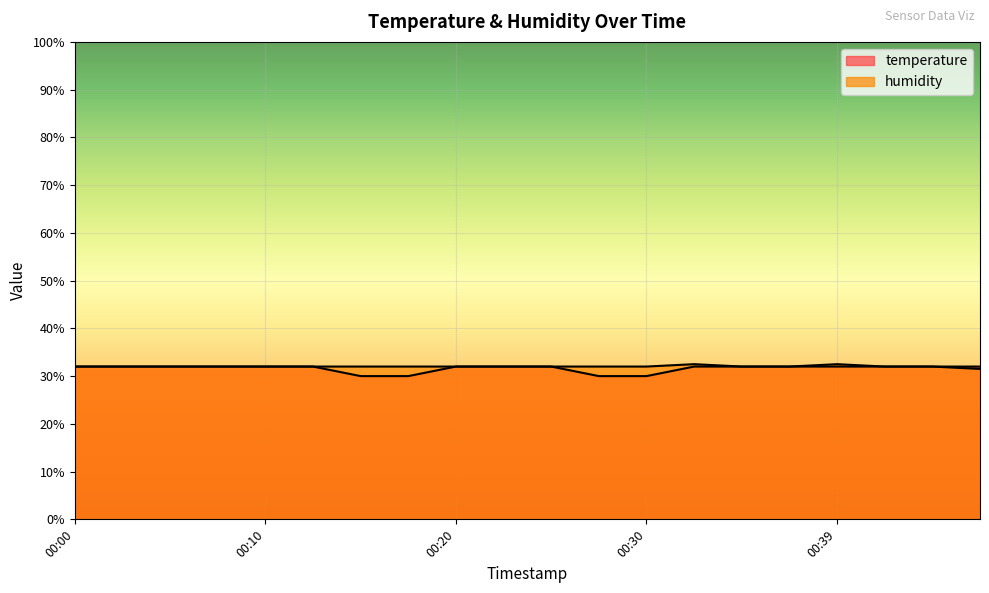

How many interior local peaks does the humidity series have?

2